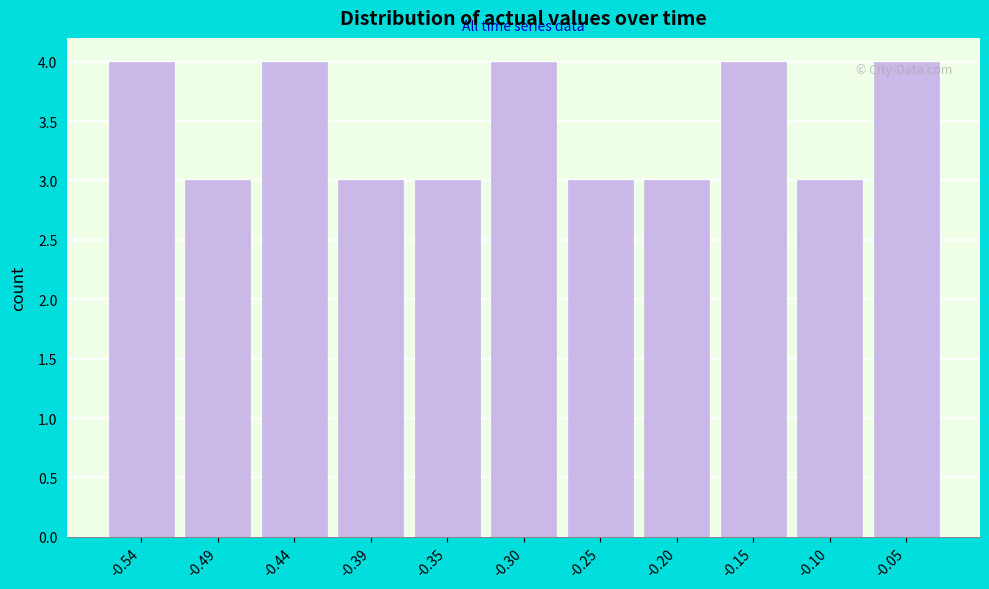

Reading right to left, transcribe all the data shown in this chart.

-0.05=4	-0.10=3	-0.15=4	-0.20=3	-0.25=3	-0.30=4	-0.35=3	-0.39=3	-0.44=4	-0.49=3	-0.54=4